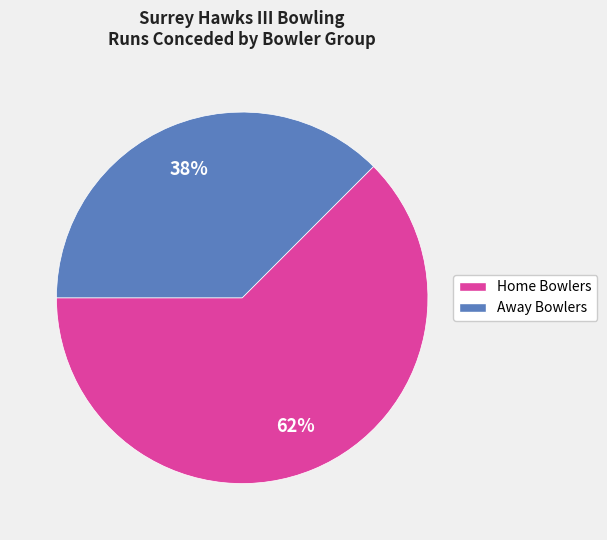

To the nearest percent, what is the average slice percentage?

50%